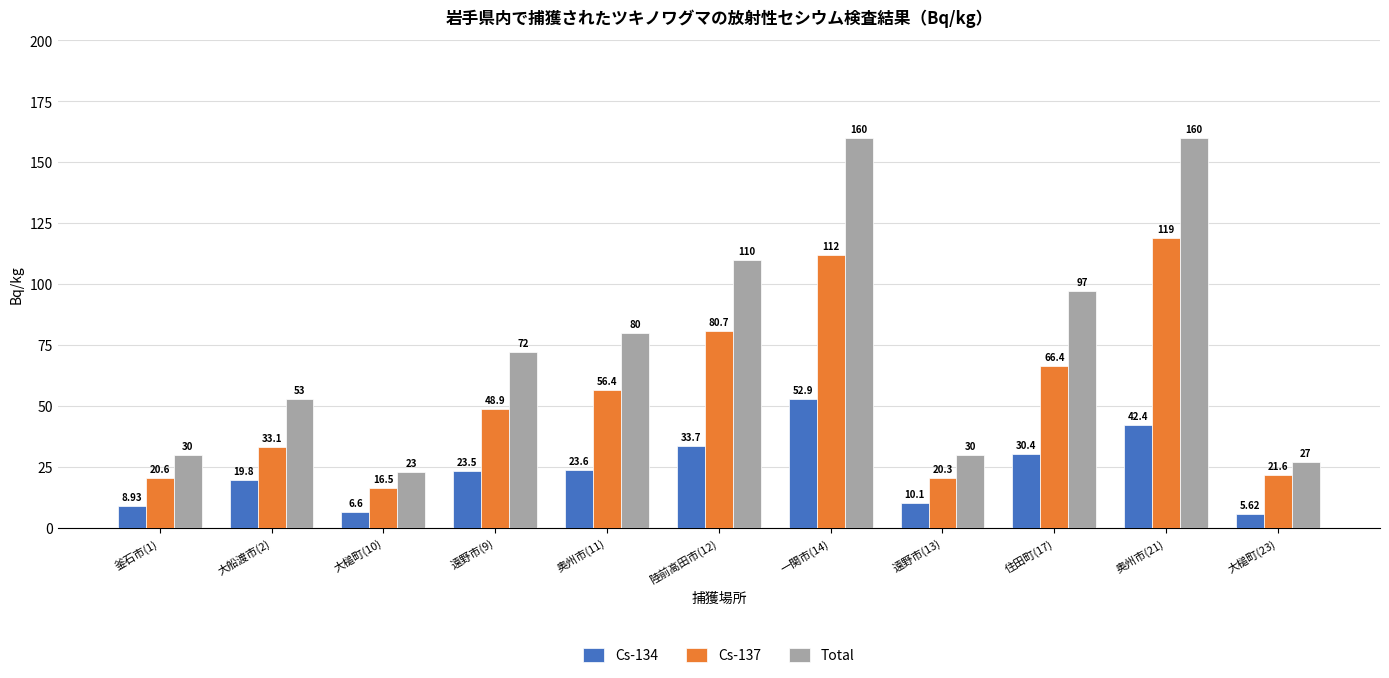

At how many categories does at least one series exceed 103?

3